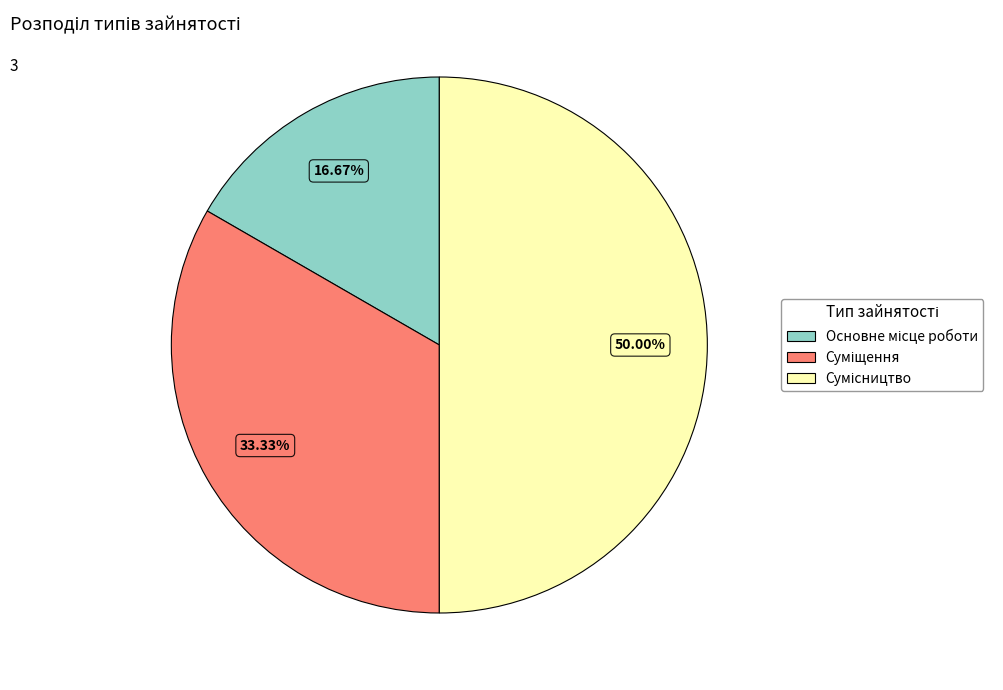

To the nearest percent, what percentage of the pie is Сумісництво?

50%